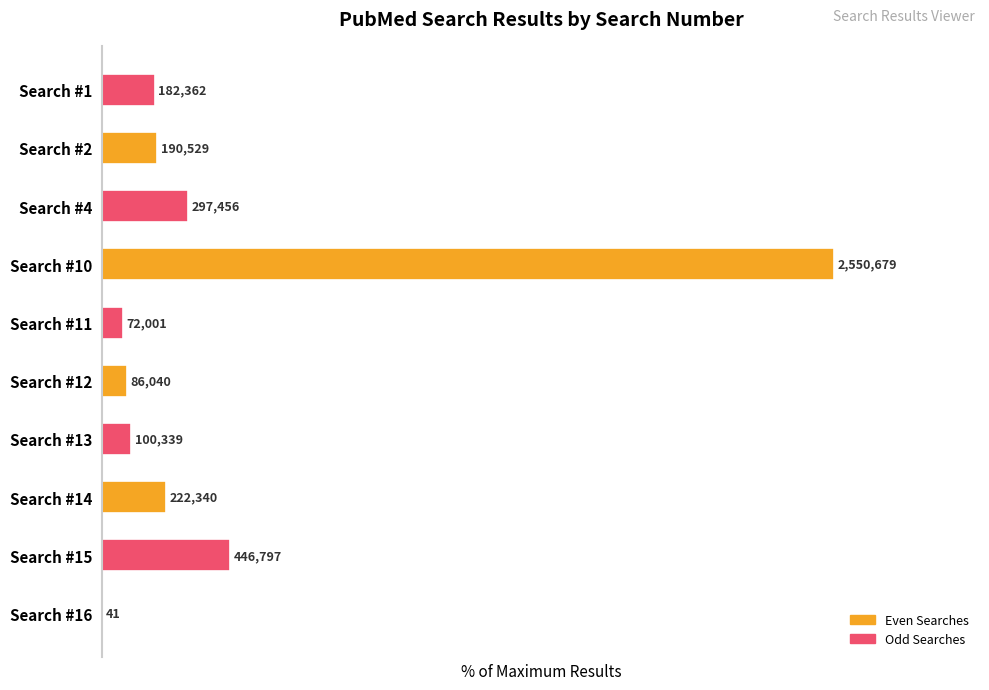

Are the bars horizontal?

Yes